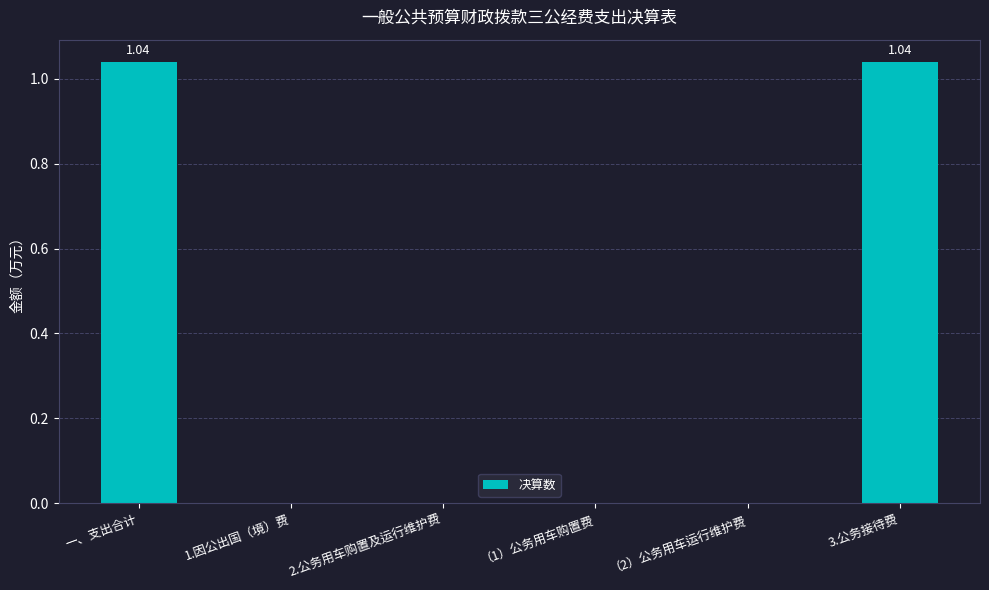

Reading left to right, list all the values displayed in this chart.

1.0	0.0	0.0	0.0	0.0	1.0